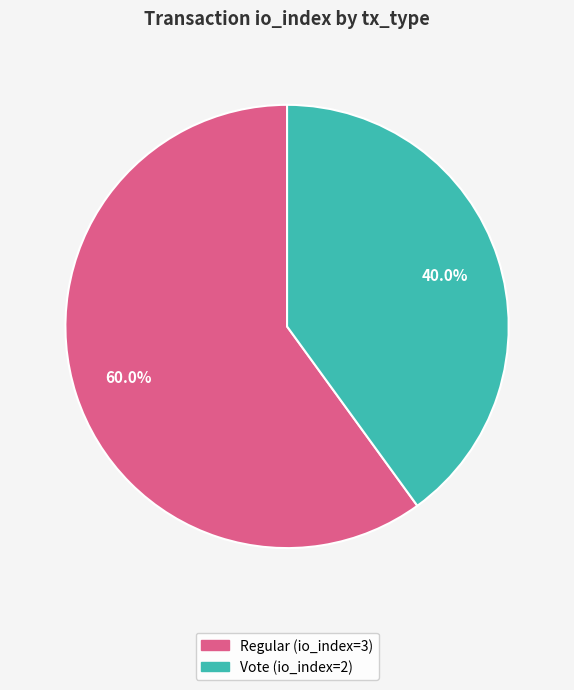

Which category has the smallest portion of the pie?

Vote (io_index=2)